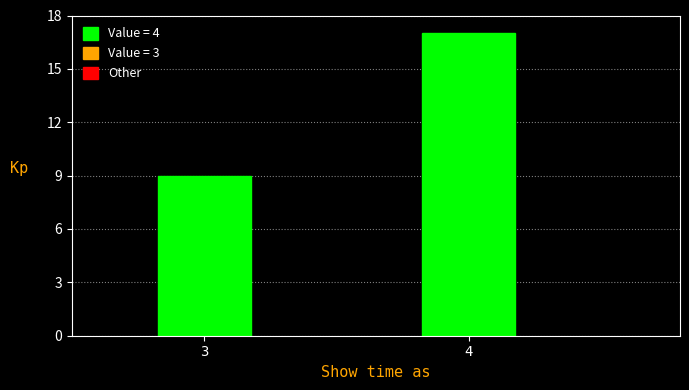

Reading right to left, list all the values displayed in this chart.

17	9